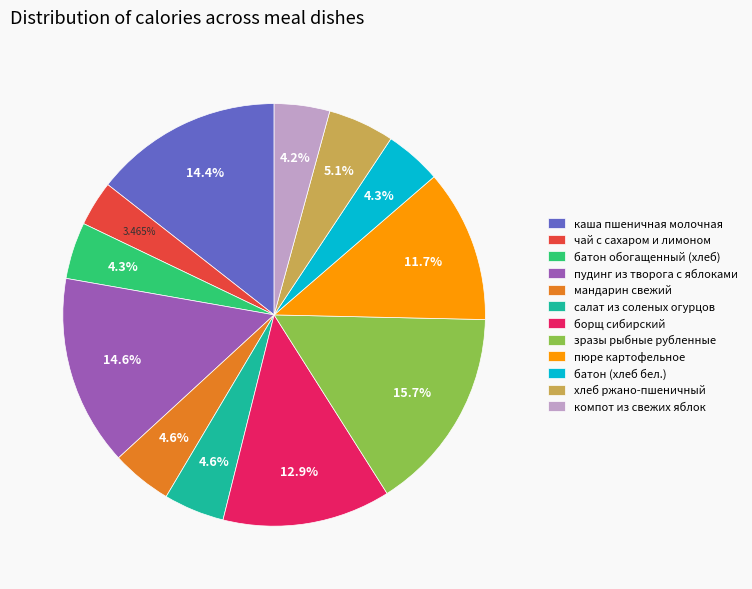

Do салат из соленых огурцов and пюре картофельное together represent more than half of the pie?

No